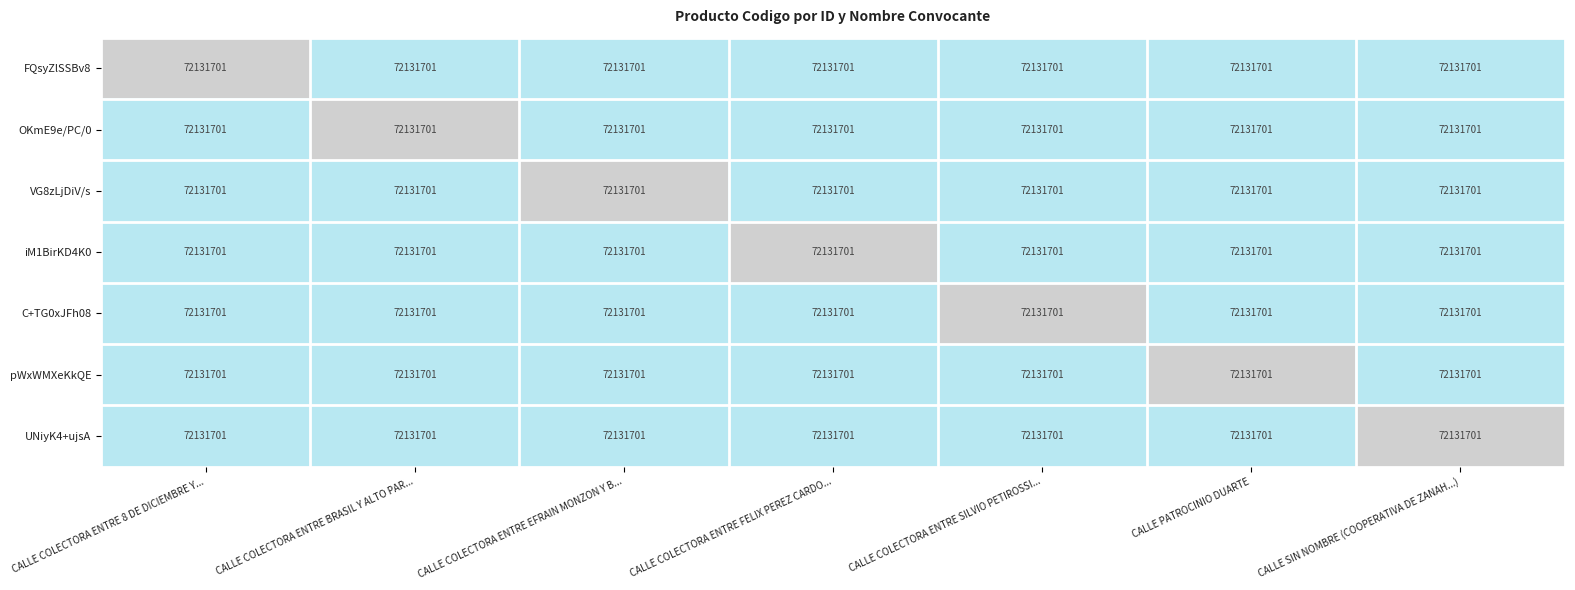

Which series has the largest total across all categories?

FQsyZlSSBv8